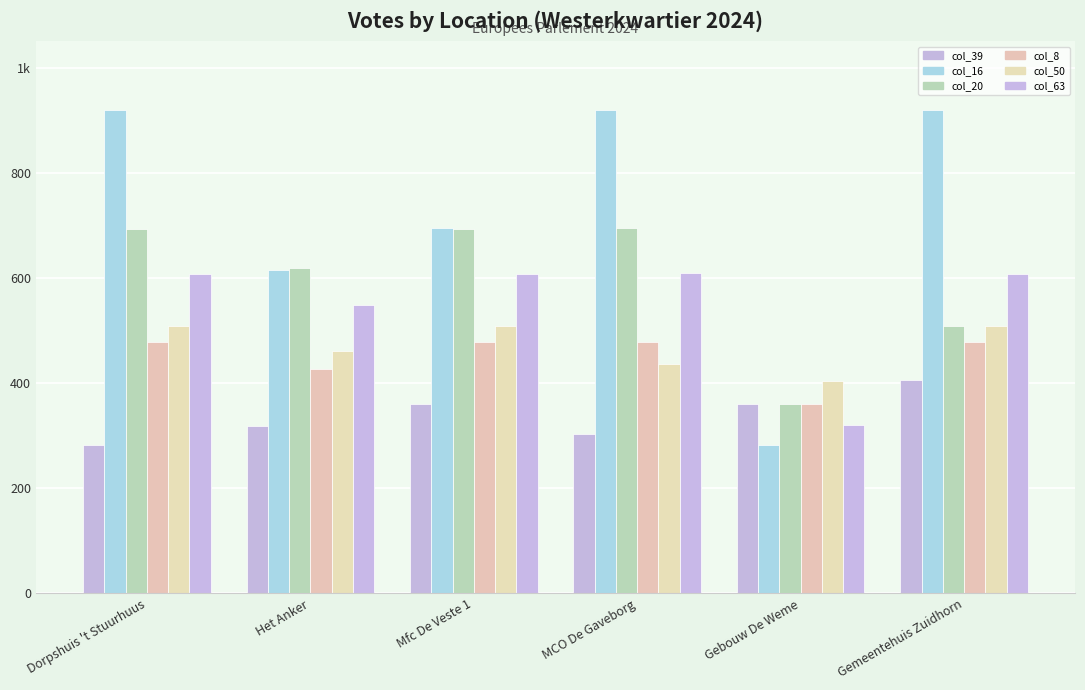

Are the bars grouped side by side (vs. stacked)?

Yes